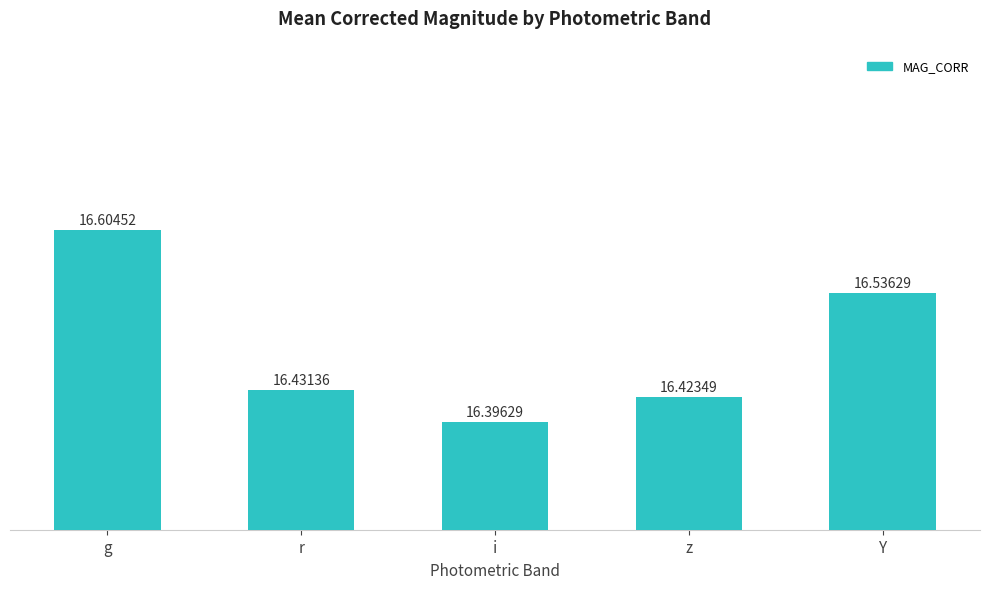

What position from the left is z?

4